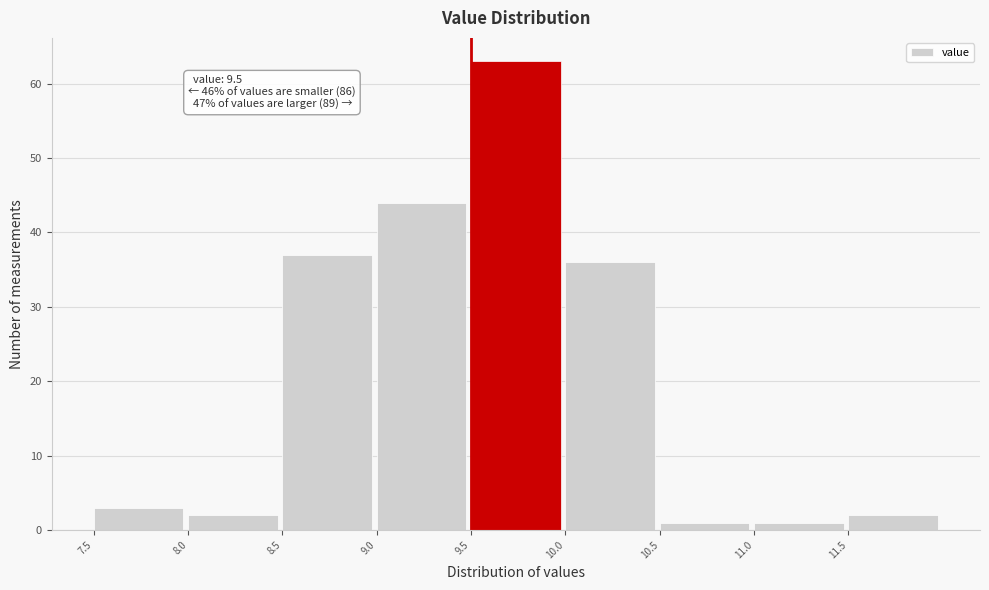

Which range on the x-axis has the tallest bar?

9.5 to 10.0